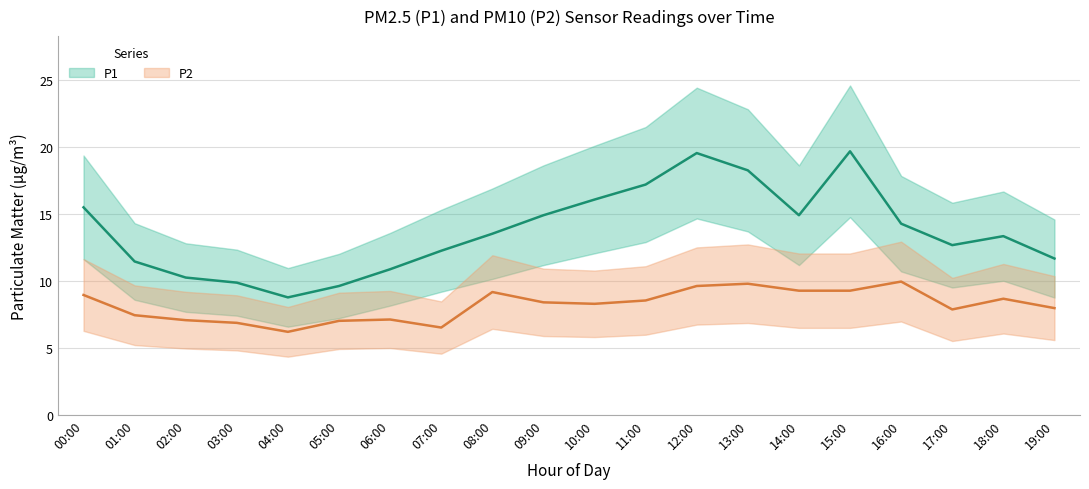

What is the maximum value shown in the chart?

19.6